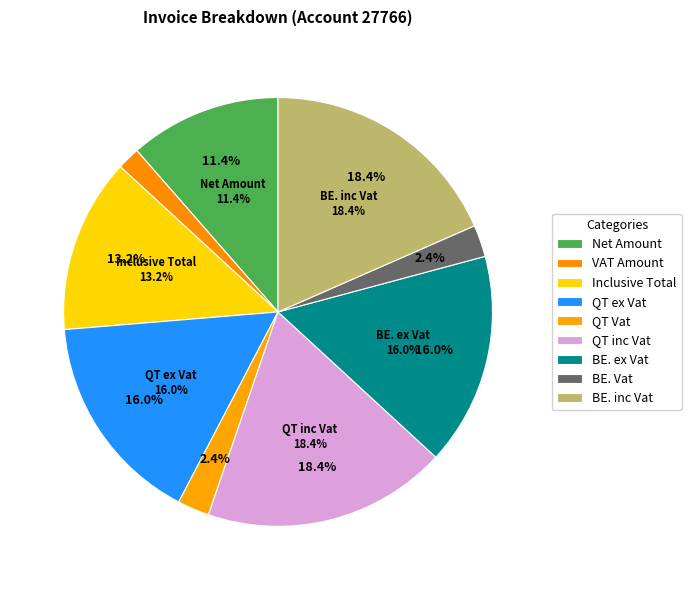

True or false: Net Amount accounts for 22% of the total.

False